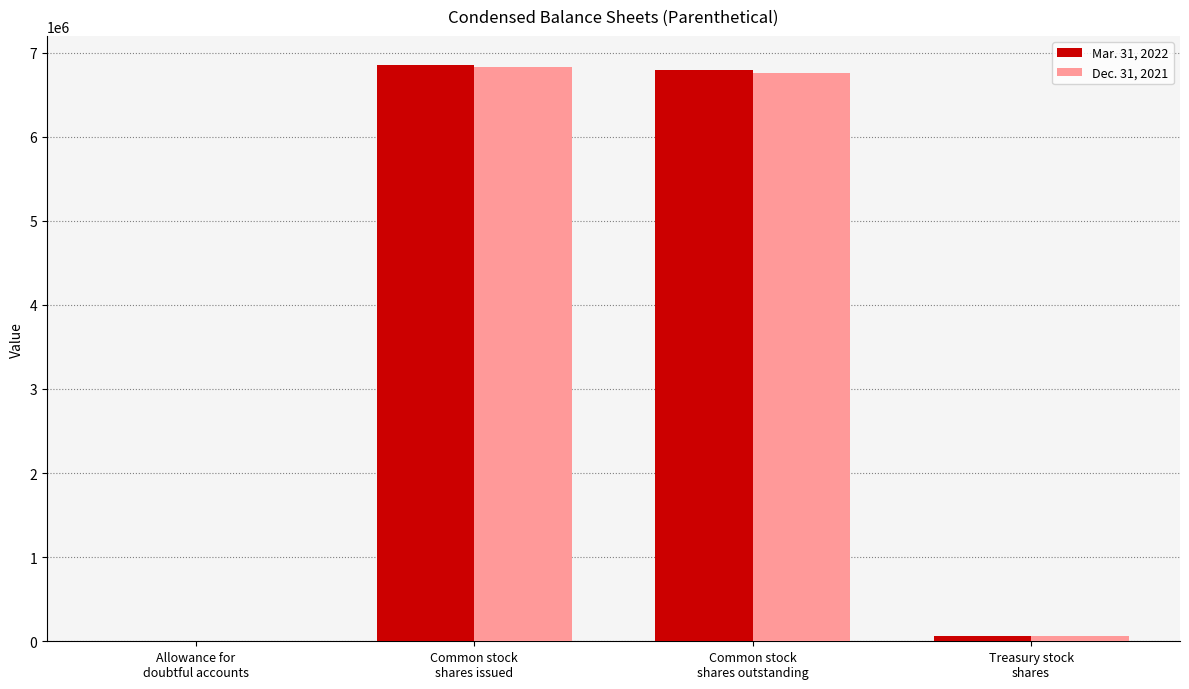

What is the sum of all Mar. 31, 2022 values?

13710407